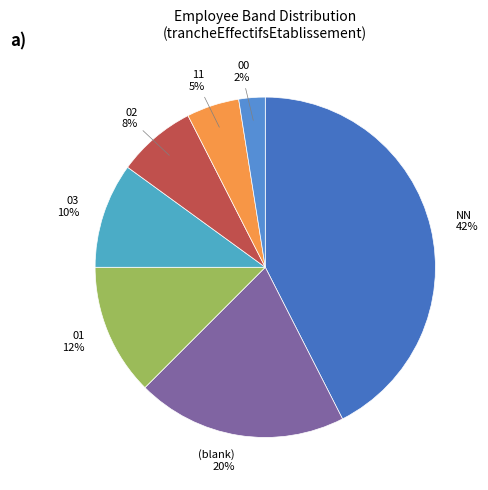

Is there a majority slice in this chart?

No